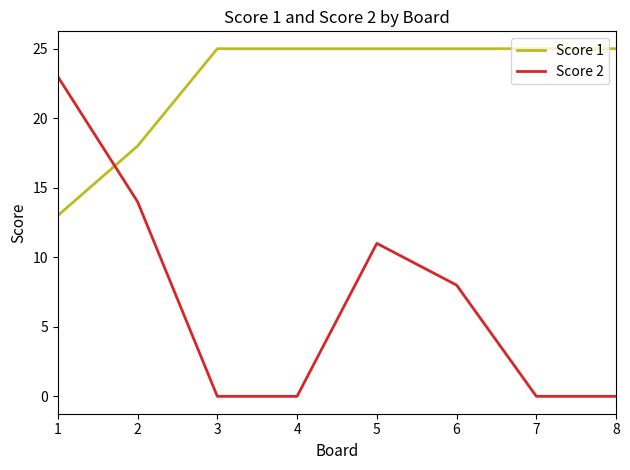

Which series has the widest spread of values?

Score 2